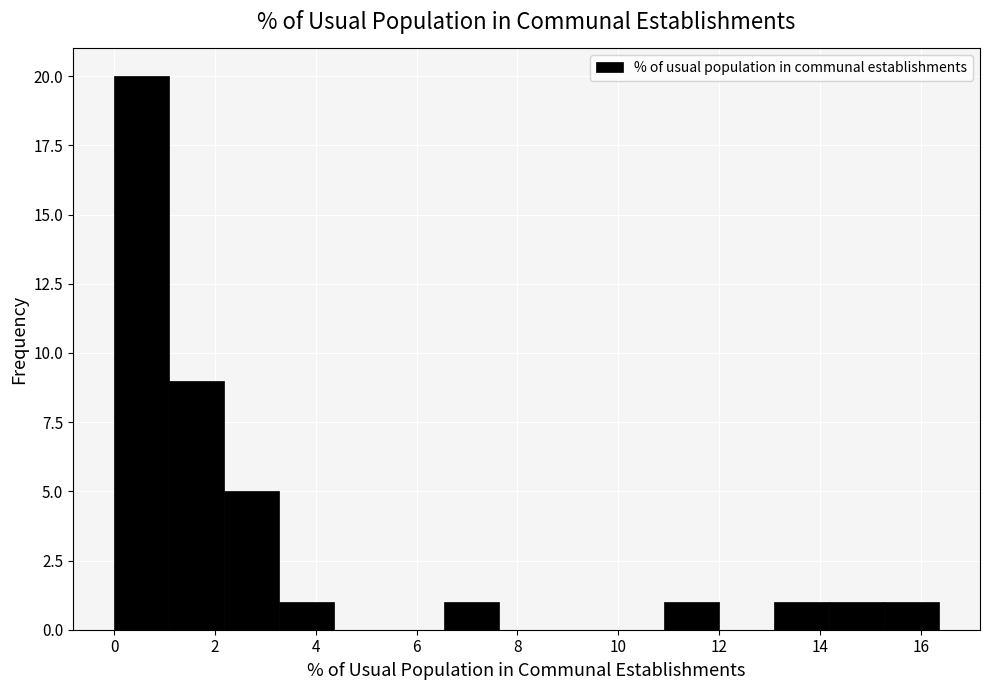

How tall is the bar that spans 0.0 to 1.0 on the x-axis? Neither the bar edges nor the heights are printed on the chart, so give them approximately, as read against the axes.

20